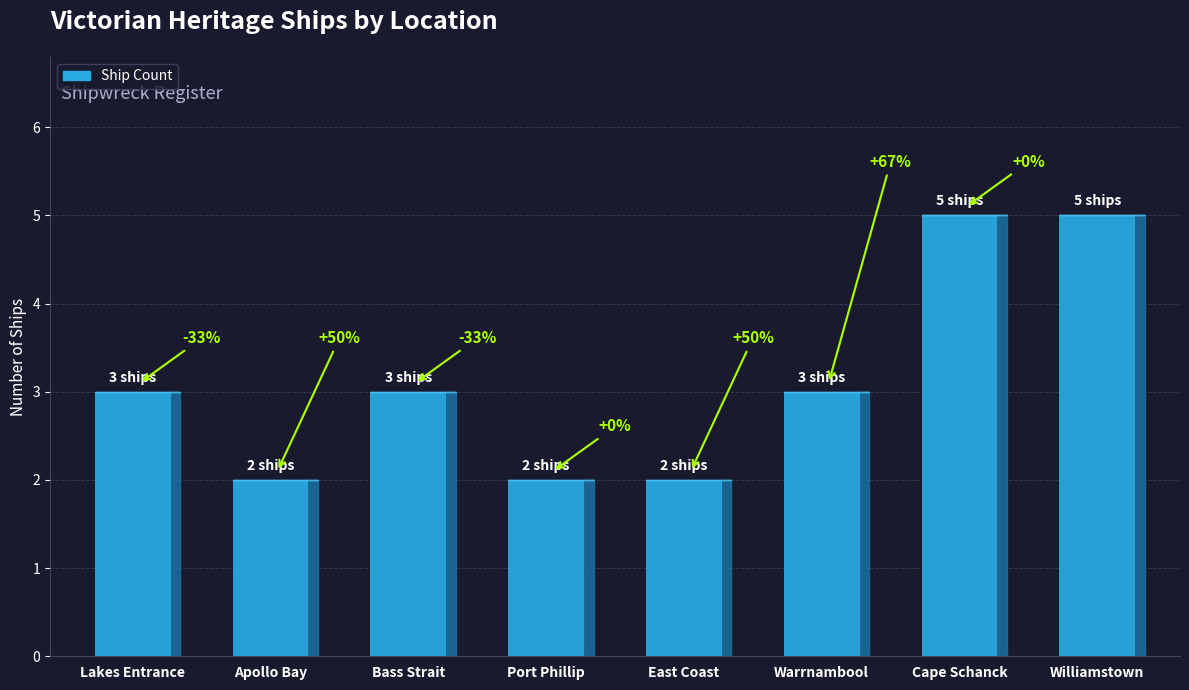

What is the ratio of the value at Cape Schanck to the value at East Coast?

2.5